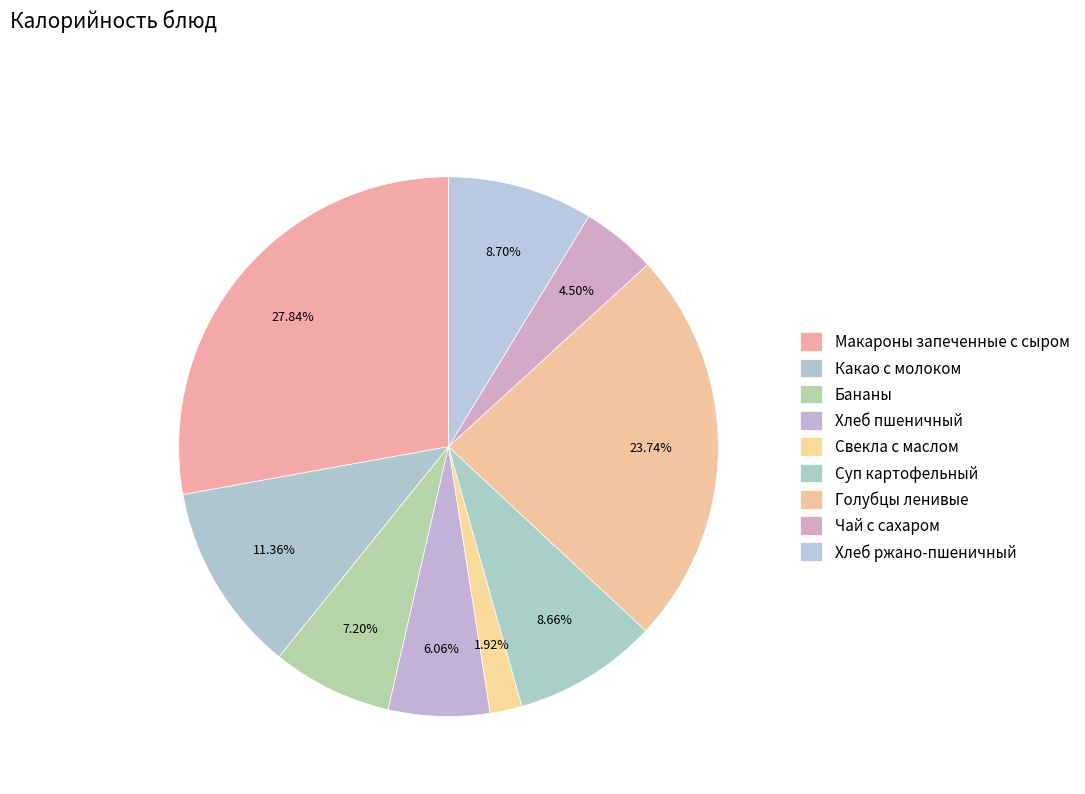

Rank the categories by value from highest to lowest.

Макароны запеченные с сыром, Голубцы ленивые, Какао с молоком, Хлеб ржано-пшеничный, Суп картофельный, Бананы, Хлеб пшеничный, Чай с сахаром, Свекла с маслом